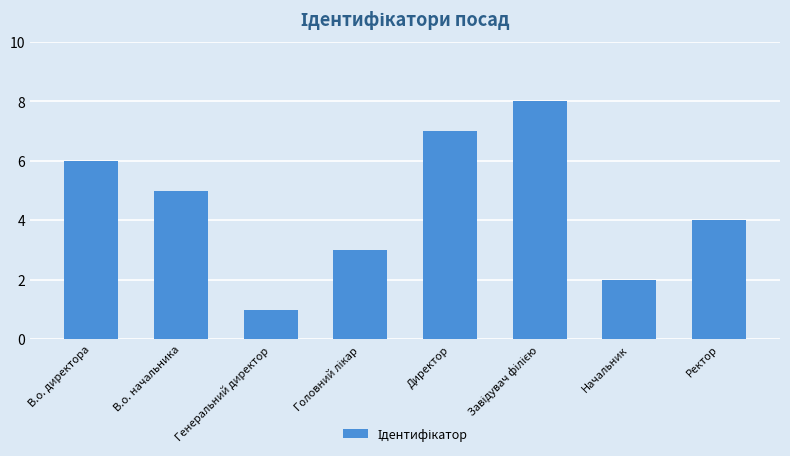

Are the bars grouped side by side (vs. stacked)?

No